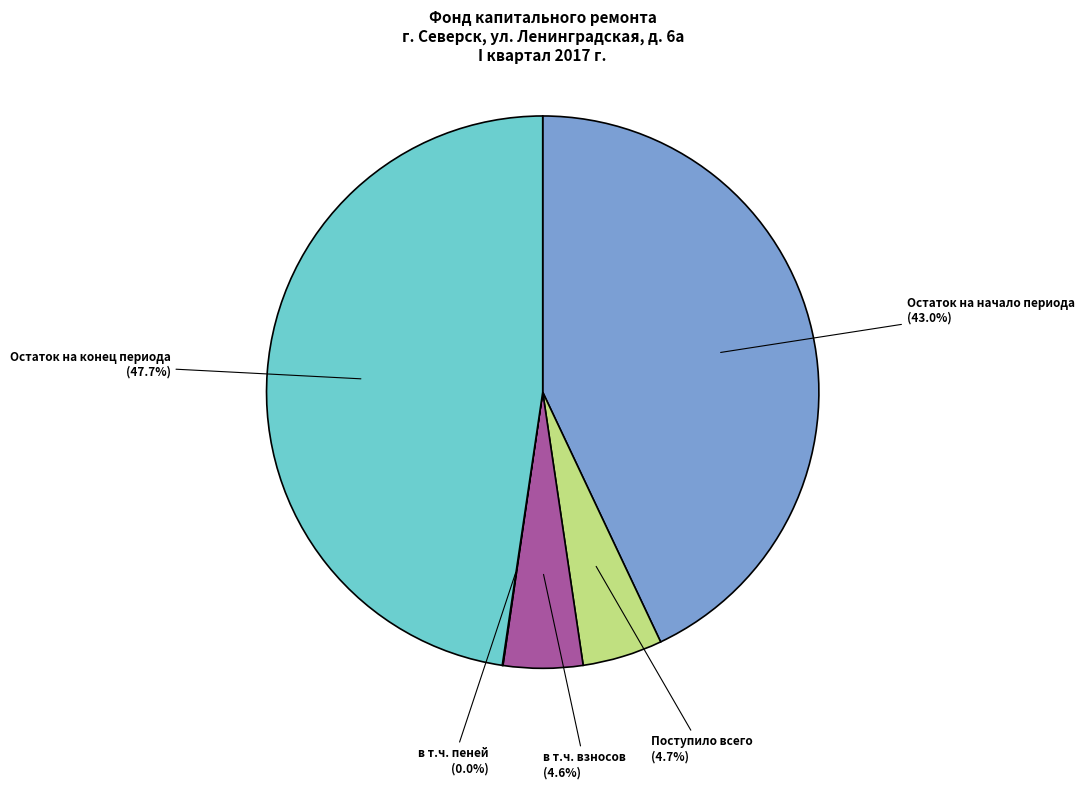

What is the ratio of the value at Остаток на начало периода to the value at Остаток на конец периода?

0.9